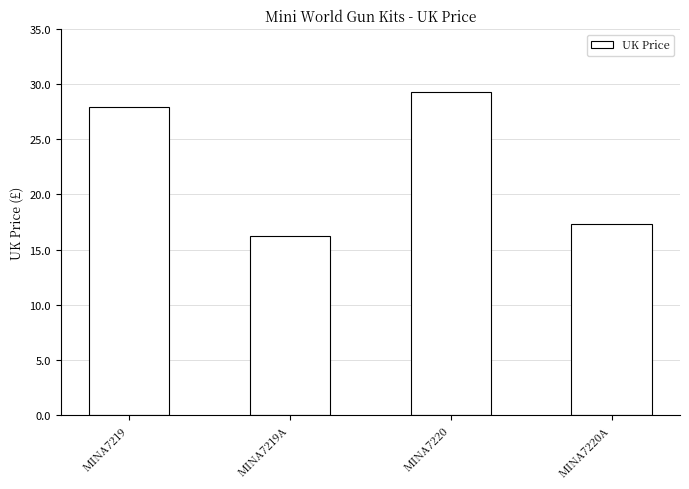

Is it true that the value at MINA7219 is 27.9?

True